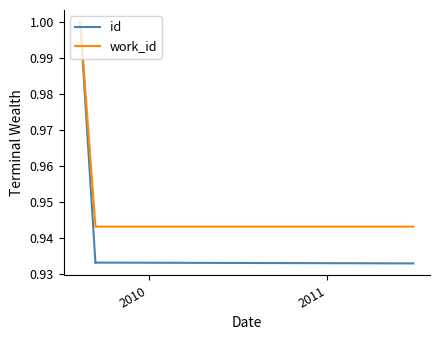

Rank the series by their average value, from lowest to highest.

id, work_id